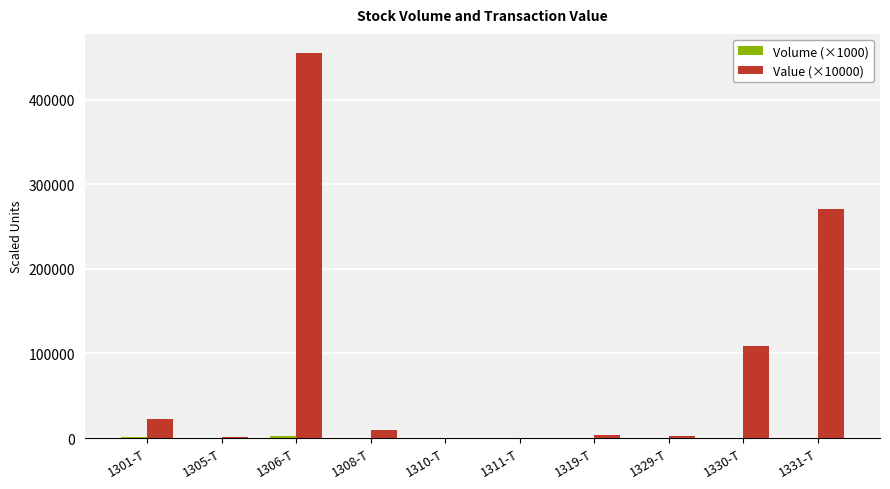

True or false: Value (×10000) has a value of 115660.3 at 1331-T.

False